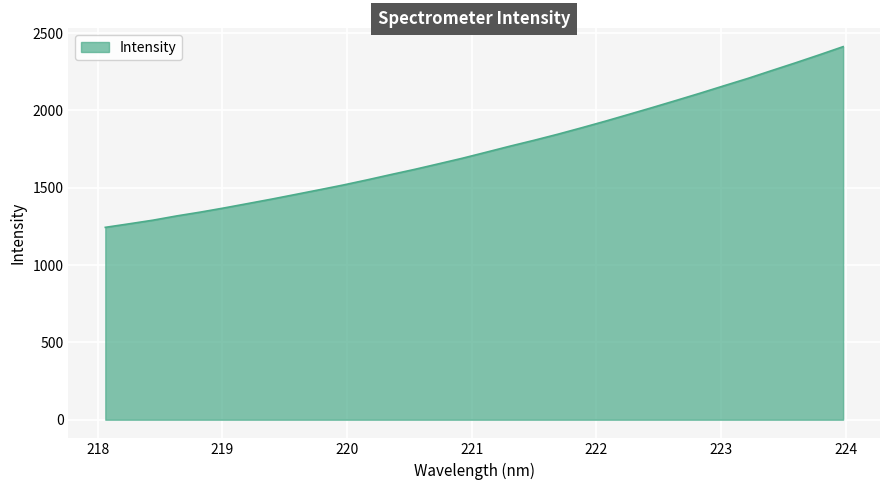

What is the greatest value displayed?

2412.6